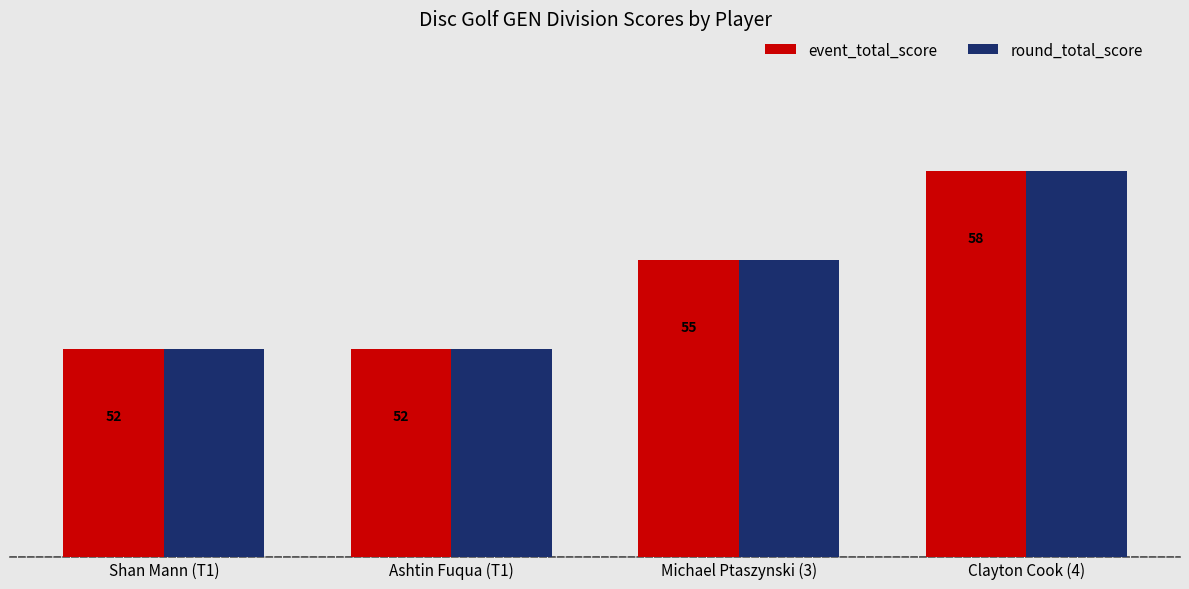

Which category has the highest value in the round_total_score series?

Clayton Cook (4)